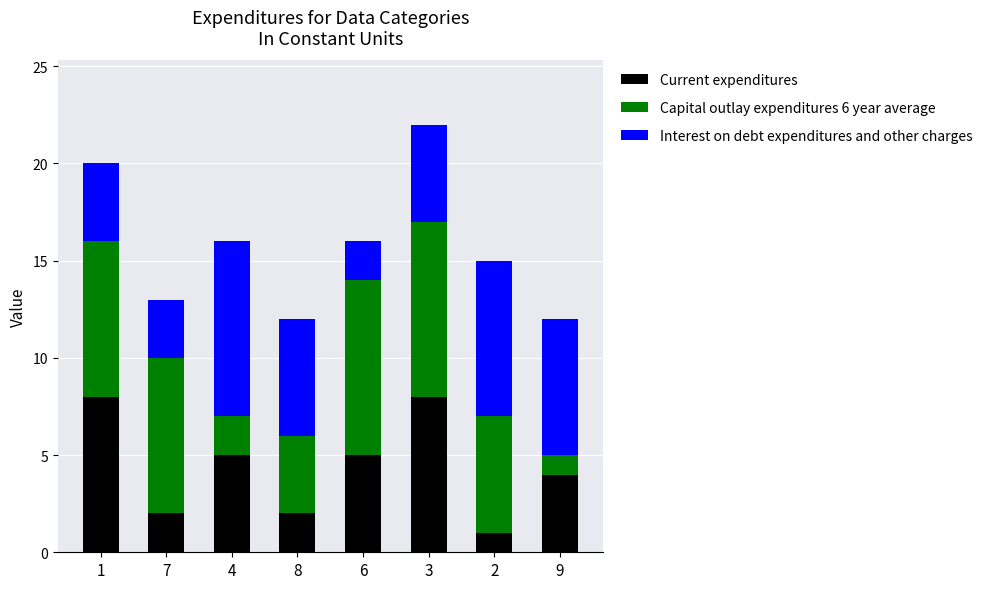

At which category is the sum across all series the highest?

3